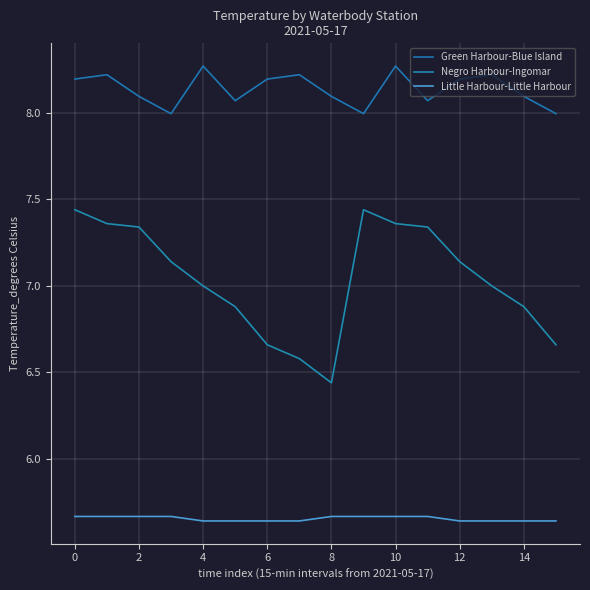

Is this an area chart (filled region under the line)?

No